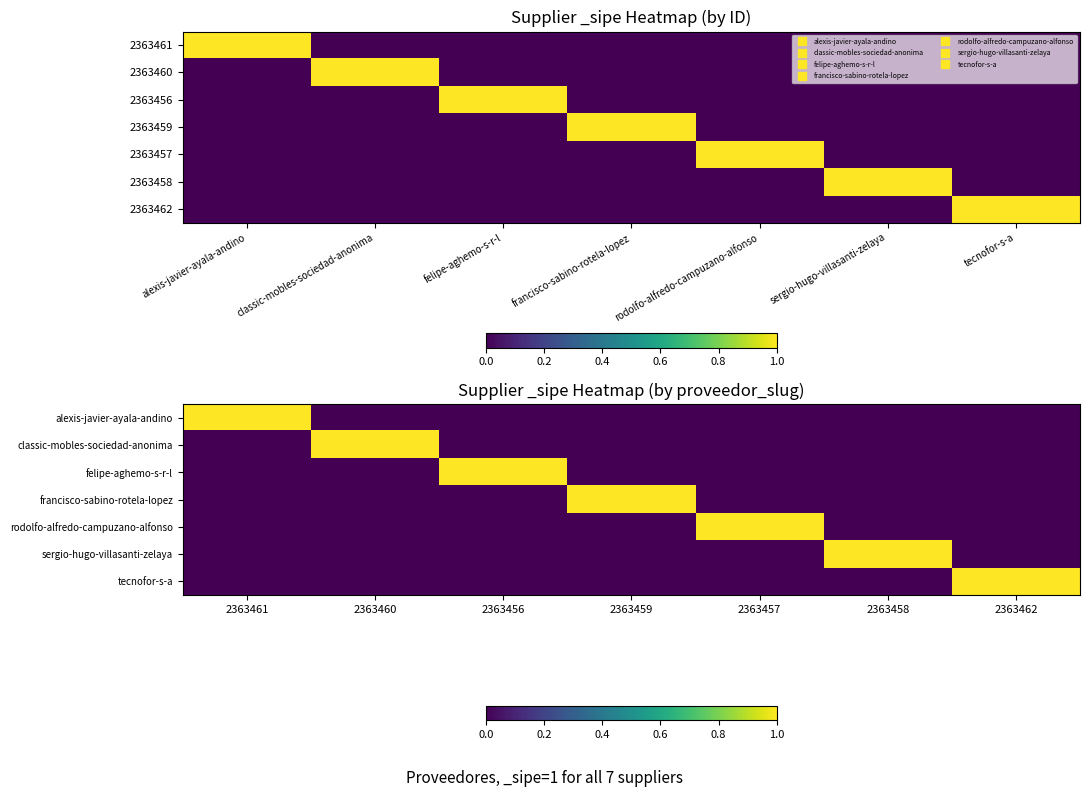

Count the felipe-aghemo-s-r-l values in the range 0 to 1.

7